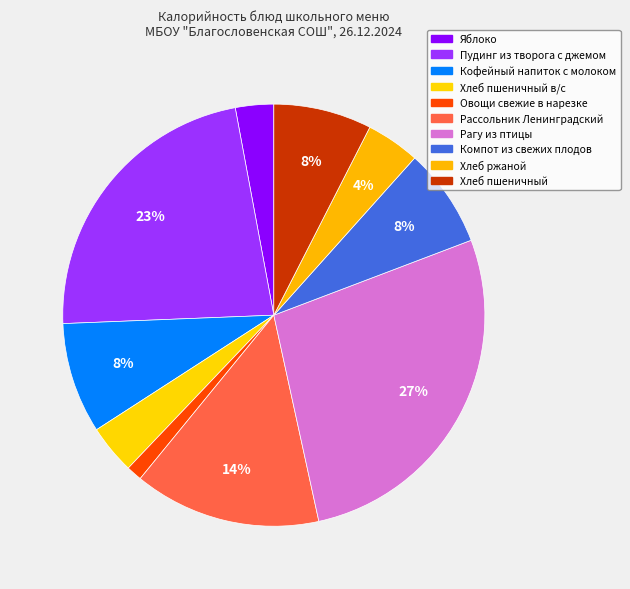

Which category has the biggest portion of the pie?

Рагу из птицы